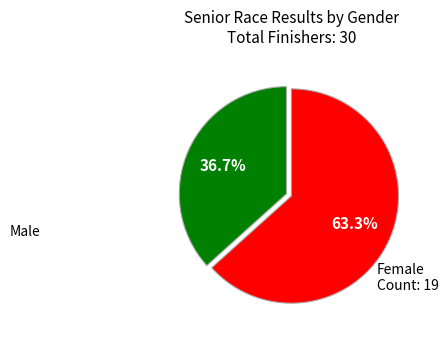

Is there any slice that represents more than half of the pie?

Yes